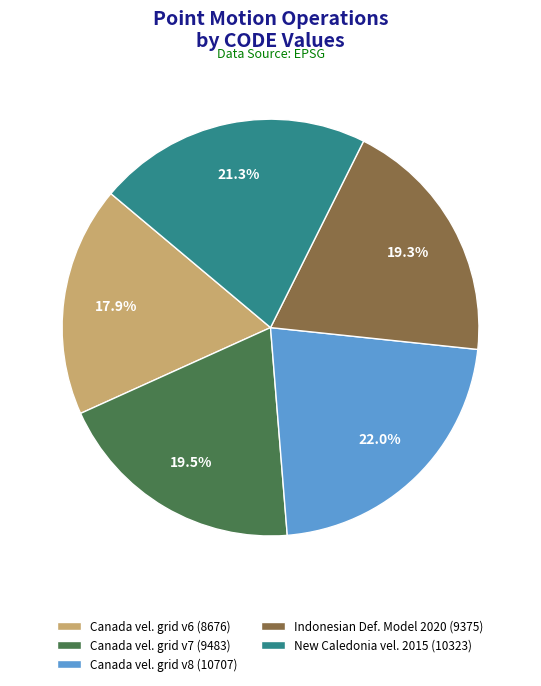

Which category has the smallest portion of the pie?

Canada vel. grid v6 (8676)